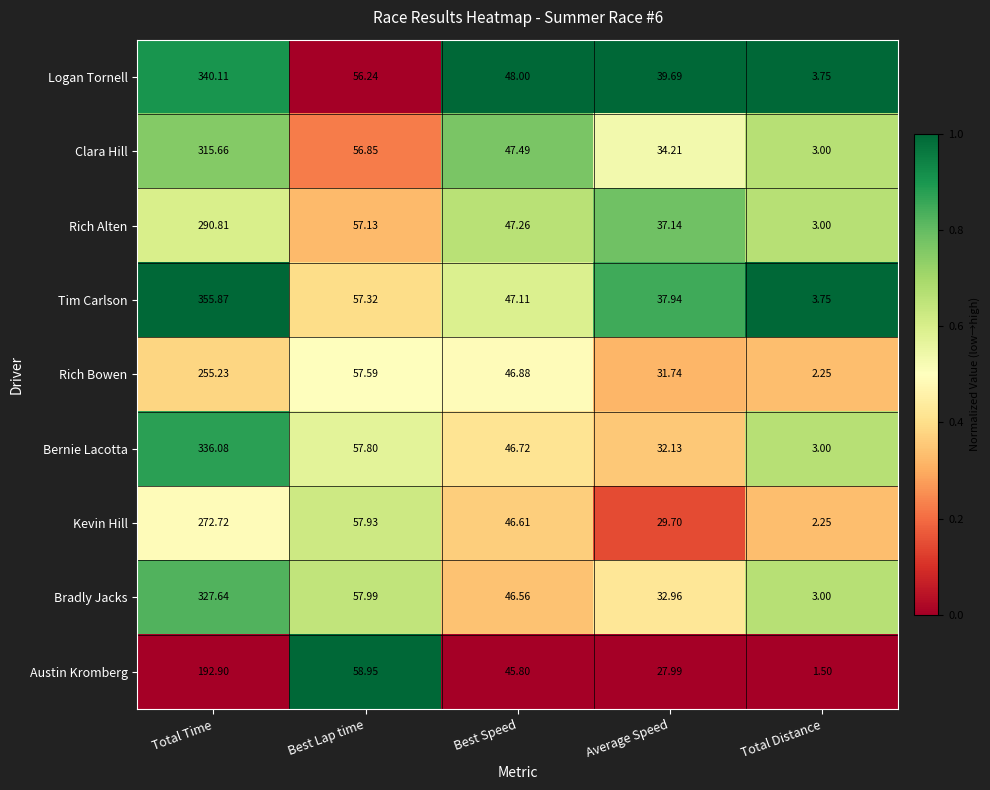

Between Best Lap time and Total Distance, which series saw the biggest shift?

Austin Kromberg